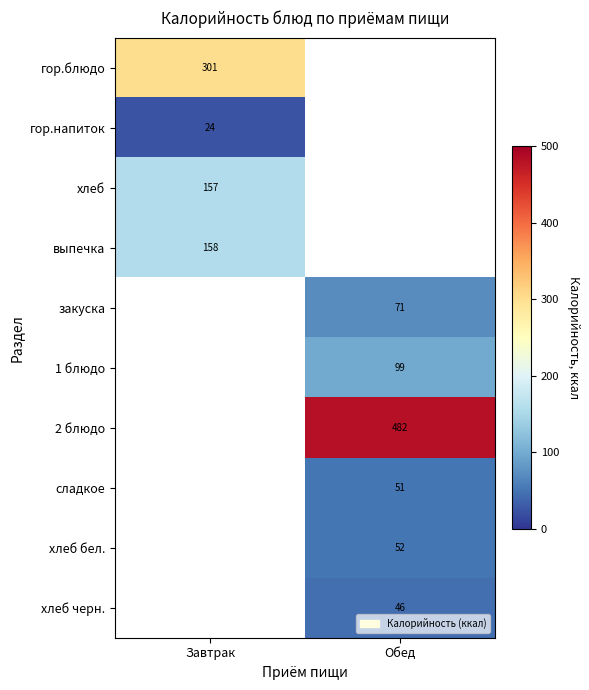

List the labels in order of сладкое value, smallest first.

Завтрак, Обед